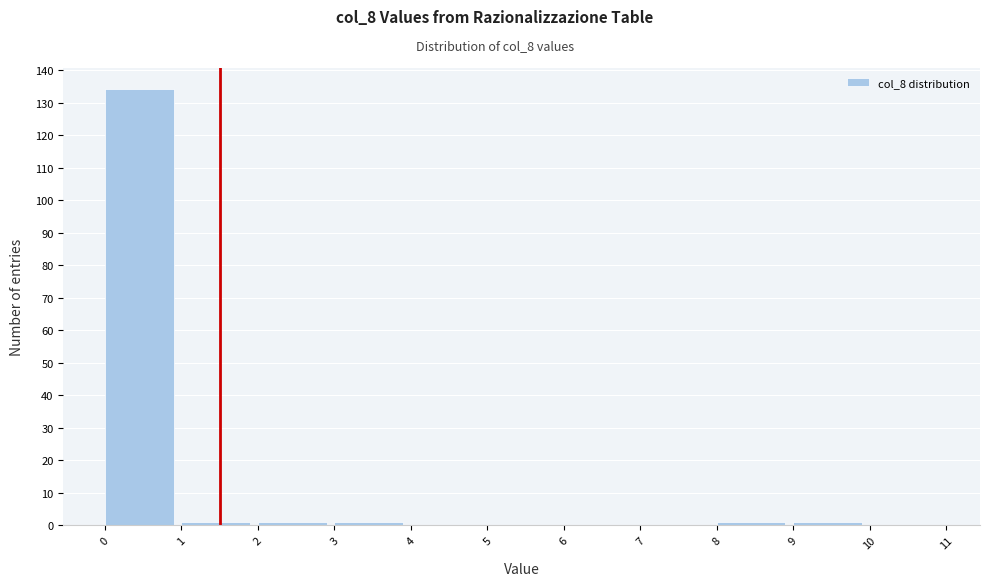

How tall is the bar that spans 0 to 1 on the x-axis? The values are not printed on the chart, so give them approximately, as read against the axis.

134